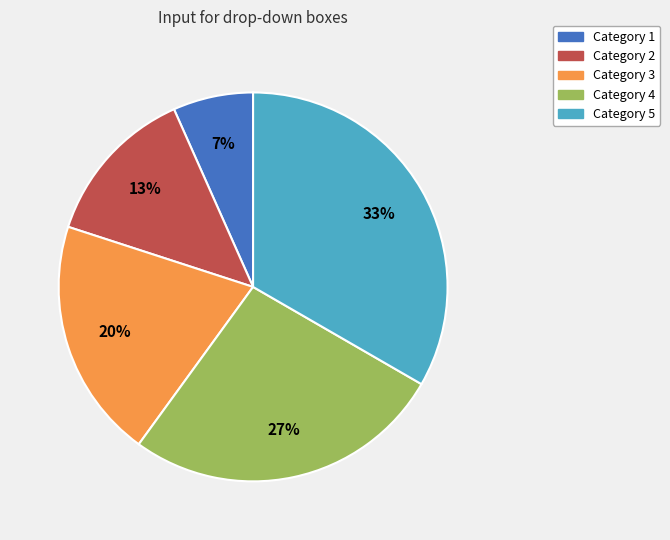

To the nearest percent, what is the average slice percentage?

20%